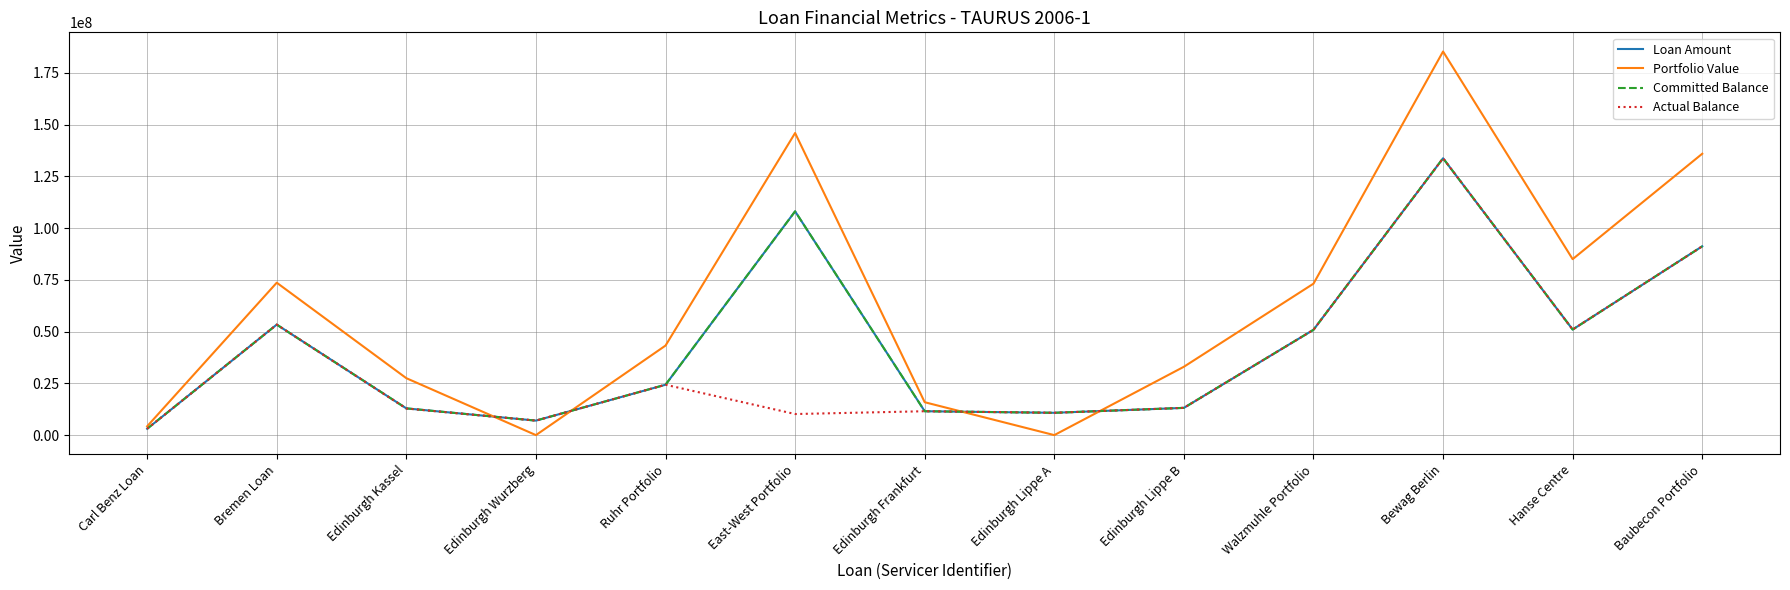

The Loan Amount series shows 3067200.0 at Carl Benz Loan. True or false?

True